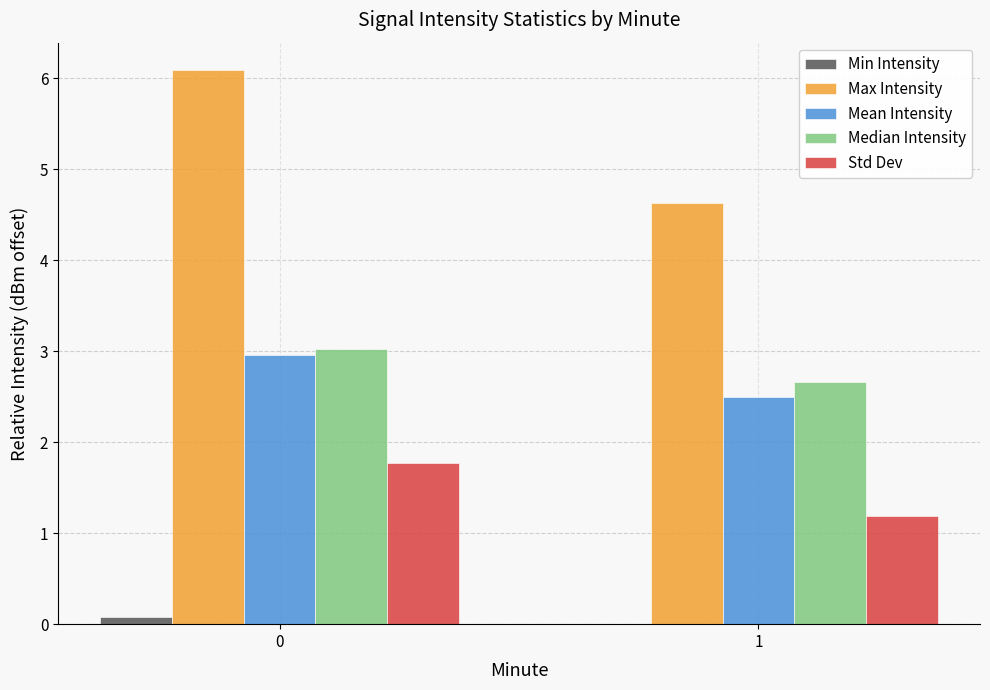

What is the maximum value shown in the chart?

6.1